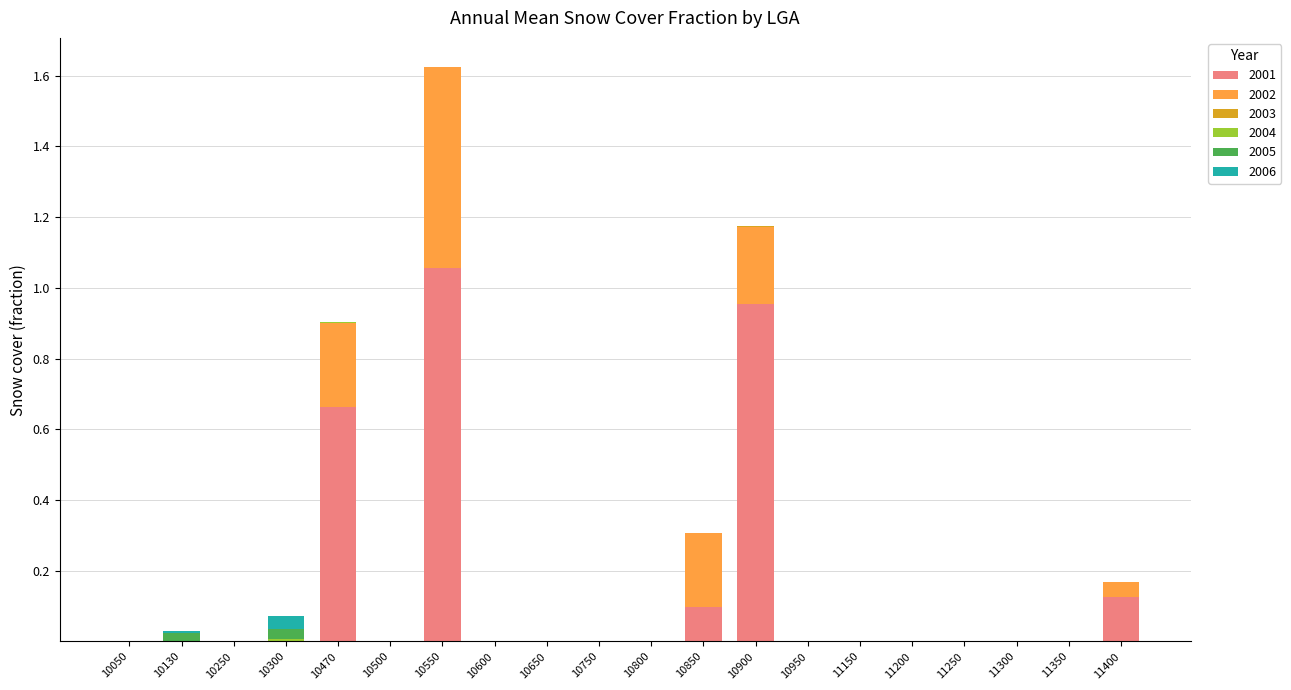

At which category is the sum across all series the highest?

10550